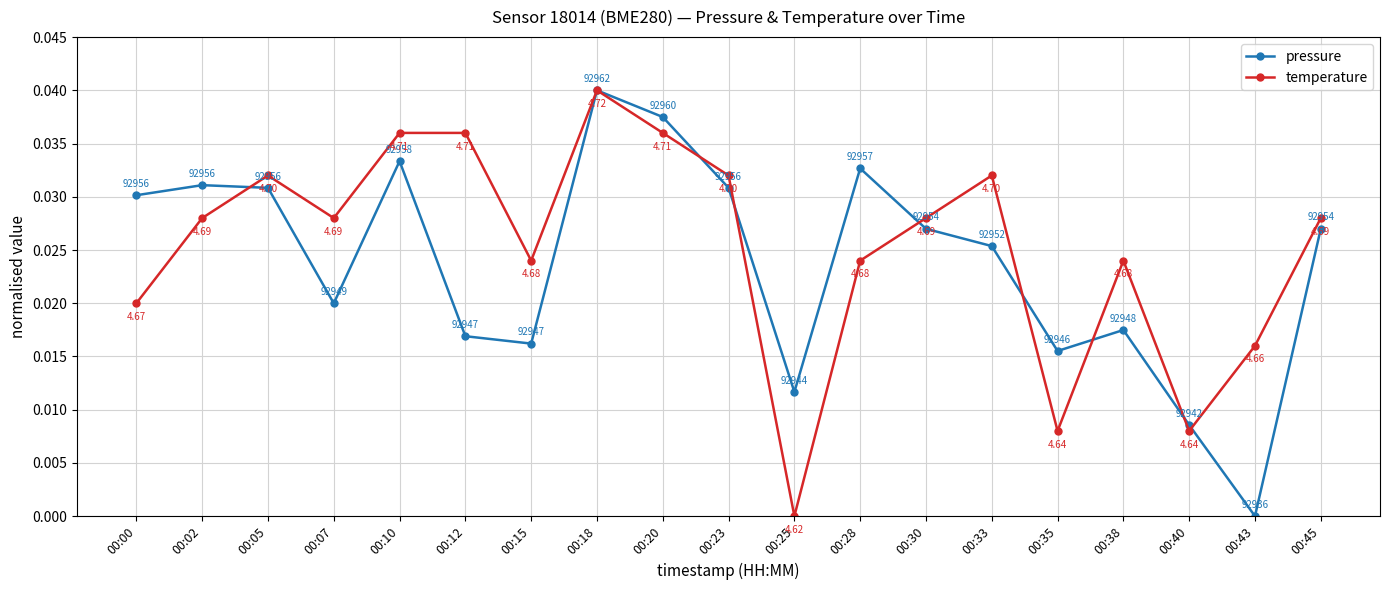

Does the chart have visible grid lines?

Yes